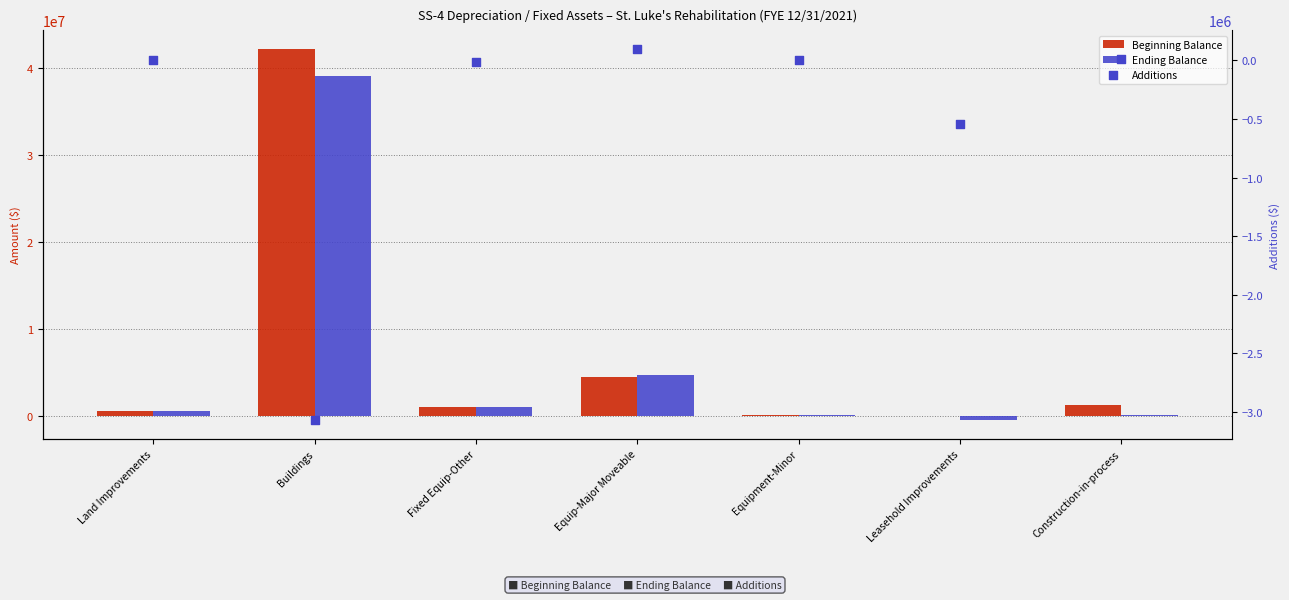

At how many categories does at least one series exceed -2715597?

7